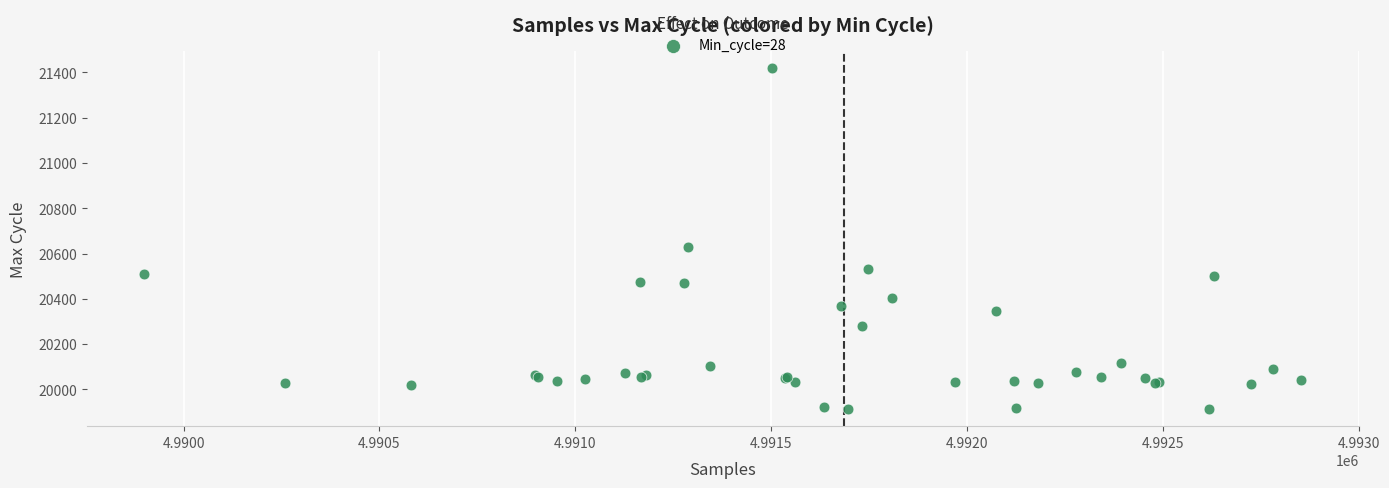

What Y value in the scatter plot is closest to 20666?

20628